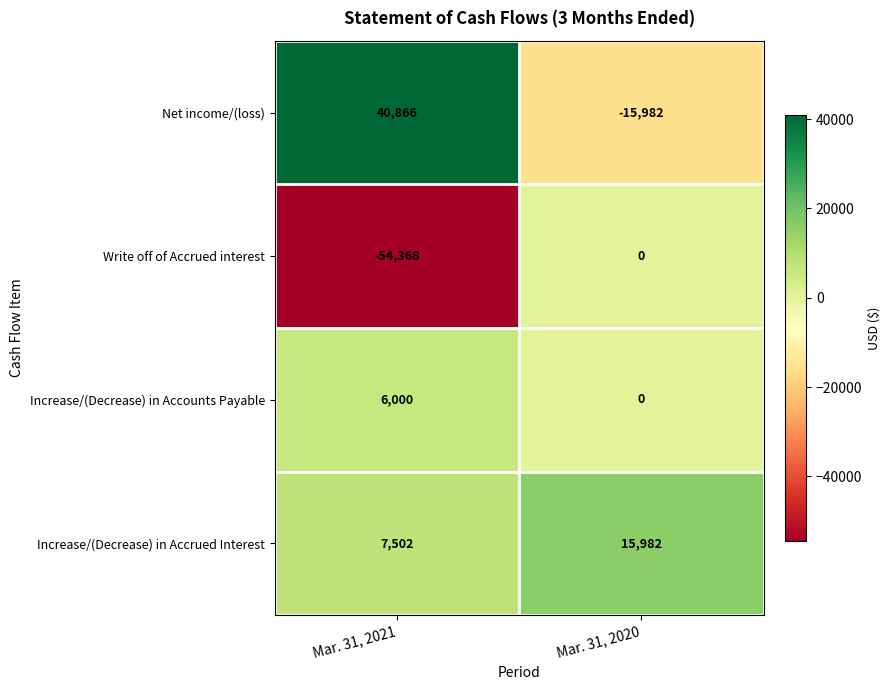

What is the sum of all Increase/(Decrease) in Accounts Payable values?

6000